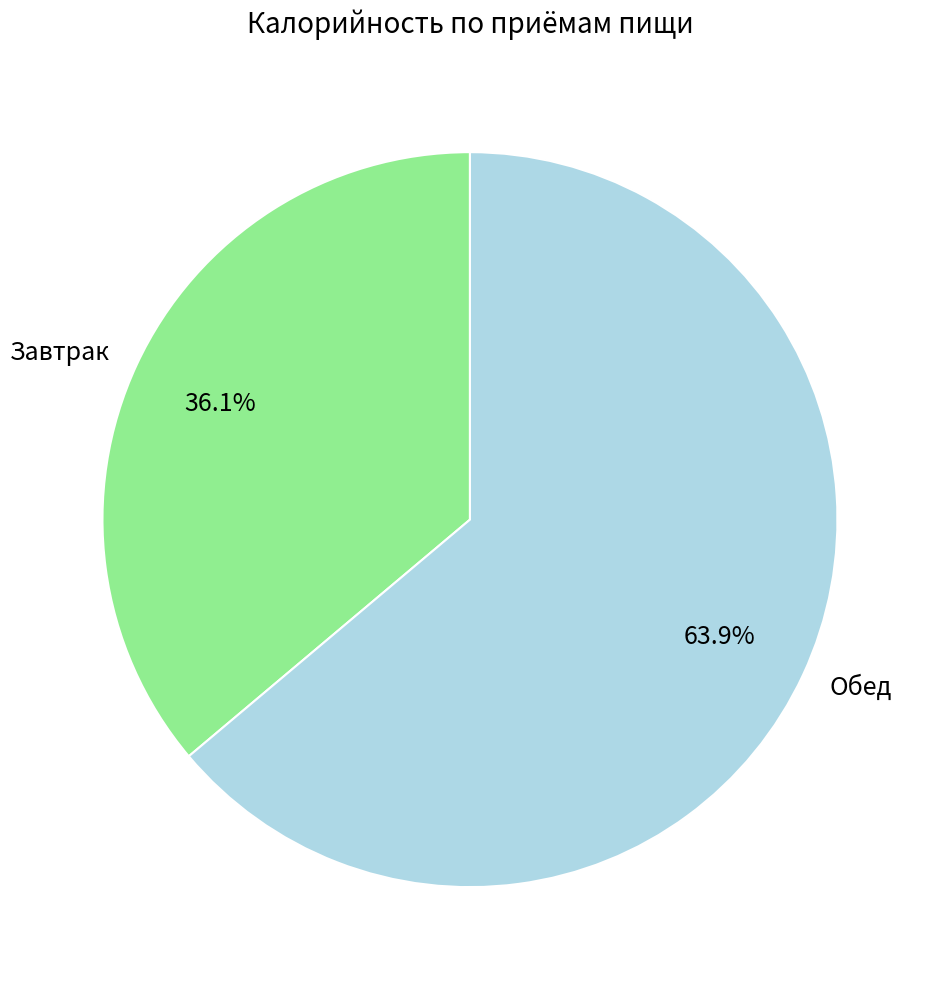

What percentage is the Обед slice, to the nearest percent?

64%